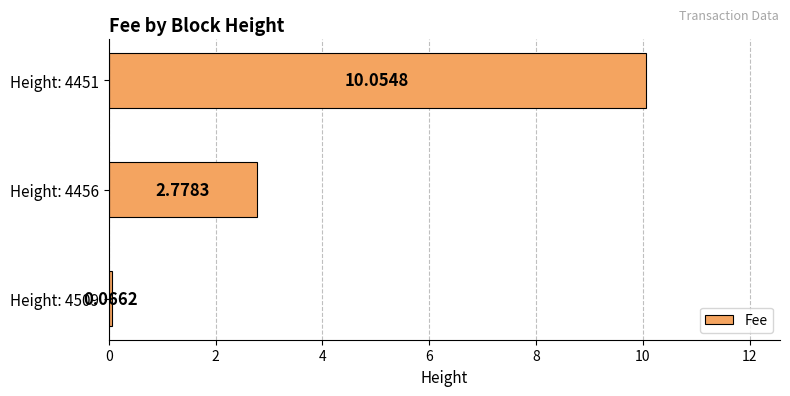

Rank the categories by value from highest to lowest.

Height: 4451, Height: 4456, Height: 4509